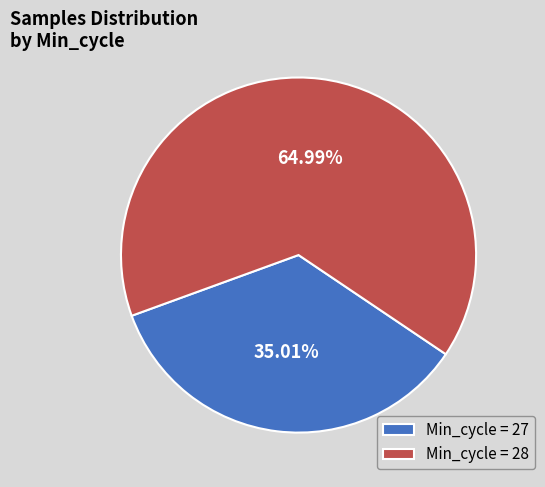

Is the sum of Min_cycle = 28 and Min_cycle = 27 greater than half?

Yes